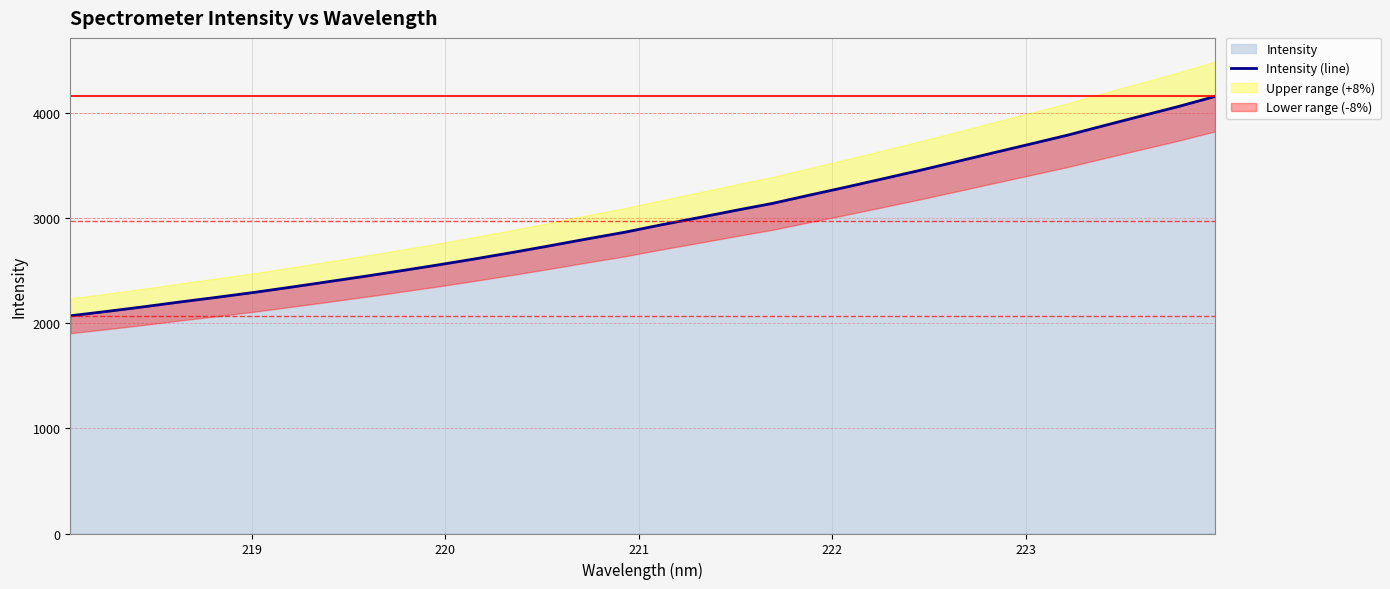

What is the lowest value of the Intensity series?

2070.0